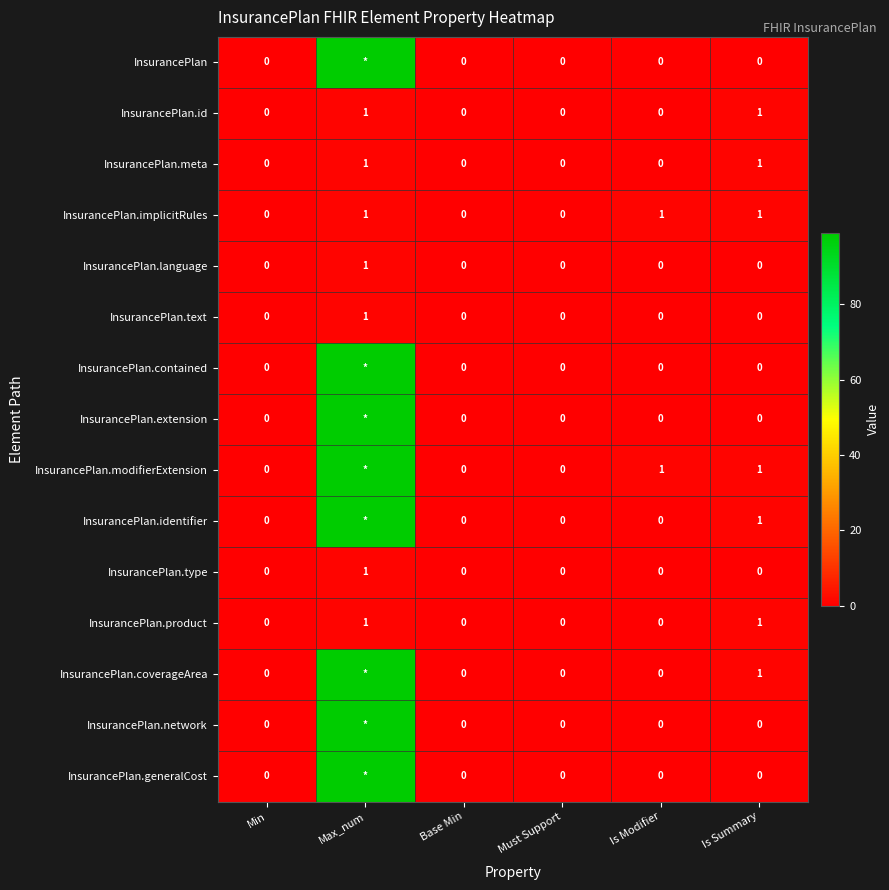

Which category has the highest value in the InsurancePlan.type series?

Max_num